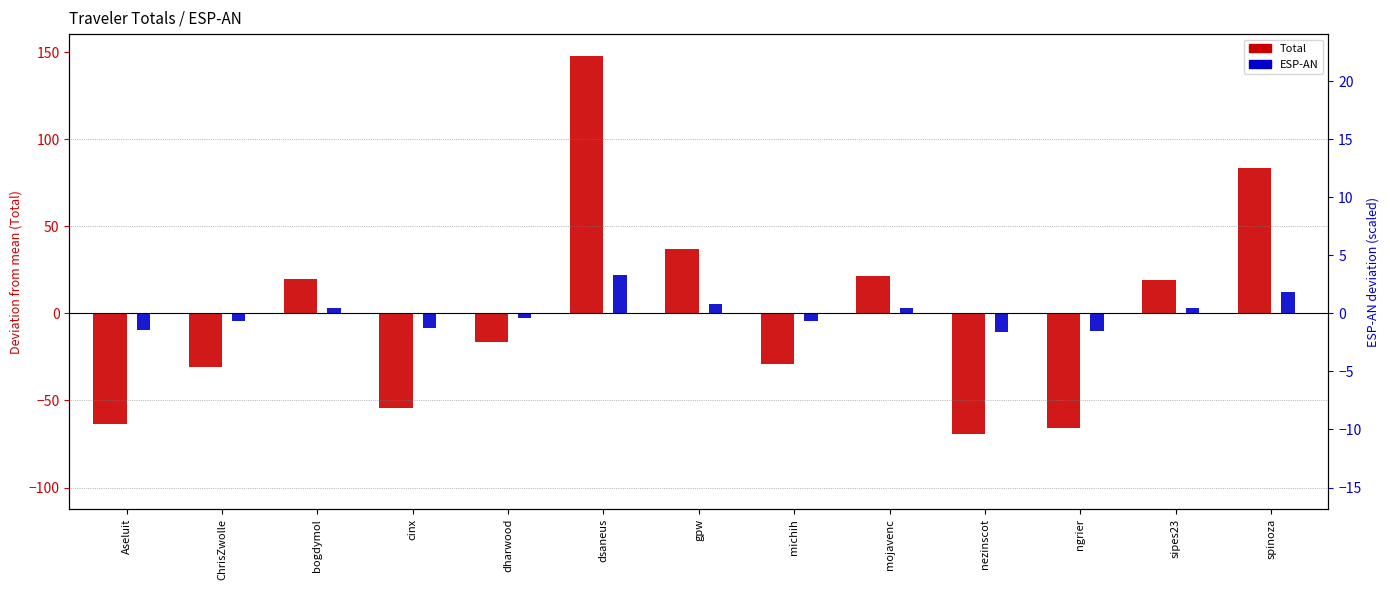

Between Aseluit and sipes23, which series saw the biggest shift?

Total